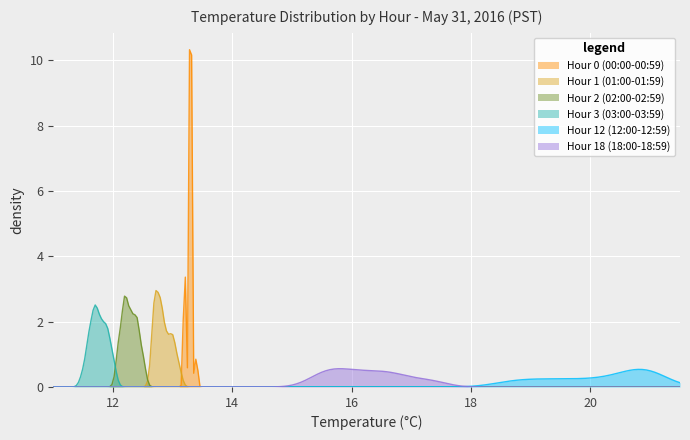

Which series has the largest total across all categories?

Hour 12 (12:00-12:59)